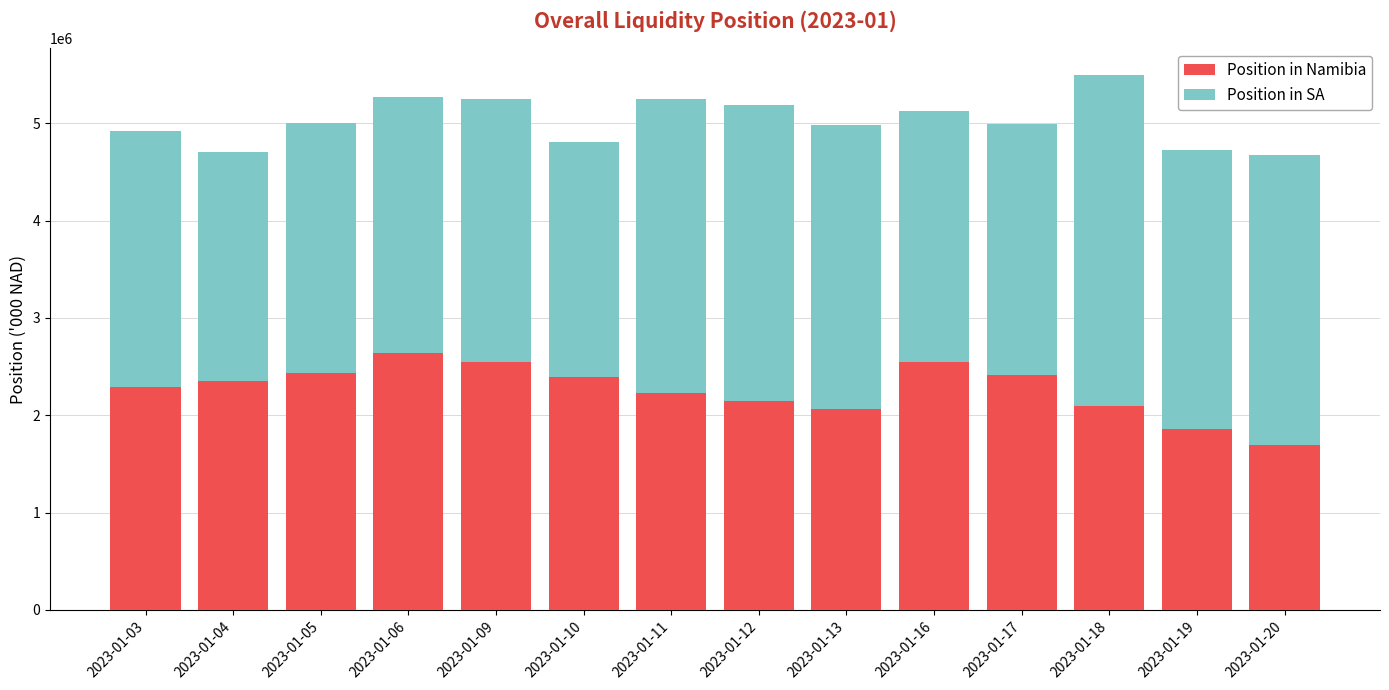

How many bars are there in total?

14